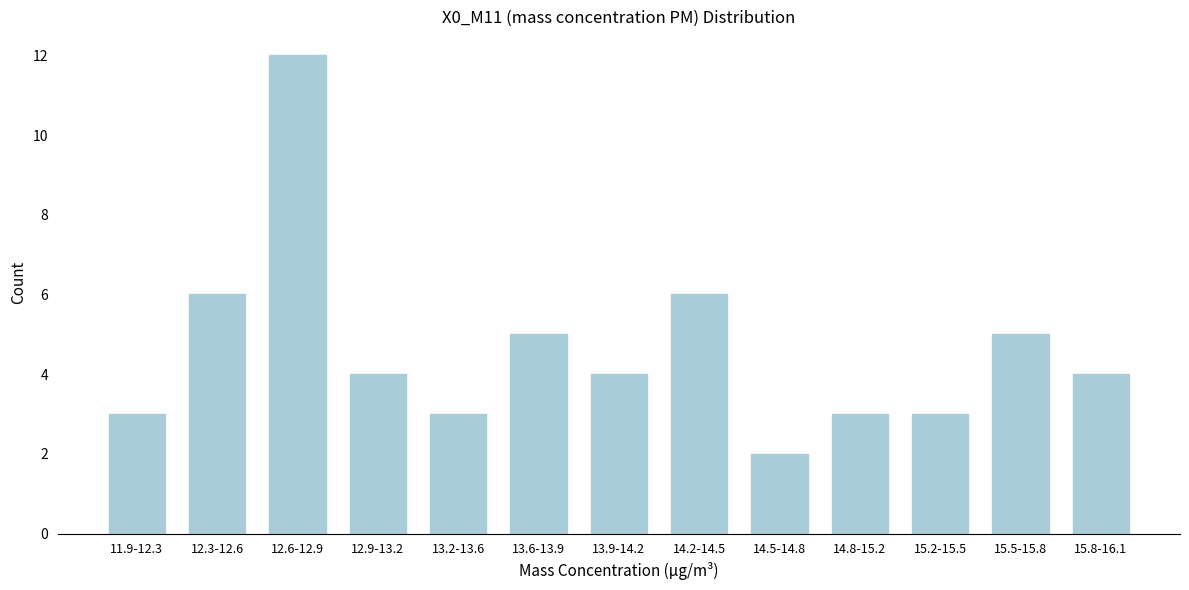

Reading left to right, extract all data points from this chart.

3	6	12	4	3	5	4	6	2	3	3	5	4